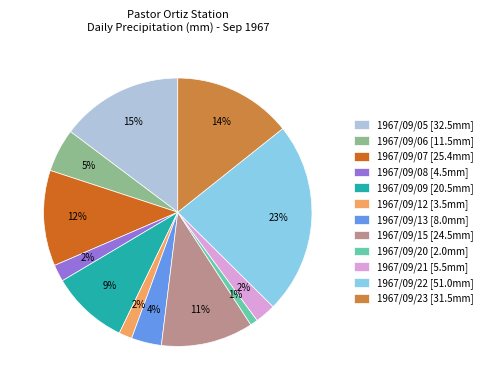

Is it true that 1967/09/07 [25.4mm] is 12% of the pie?

True